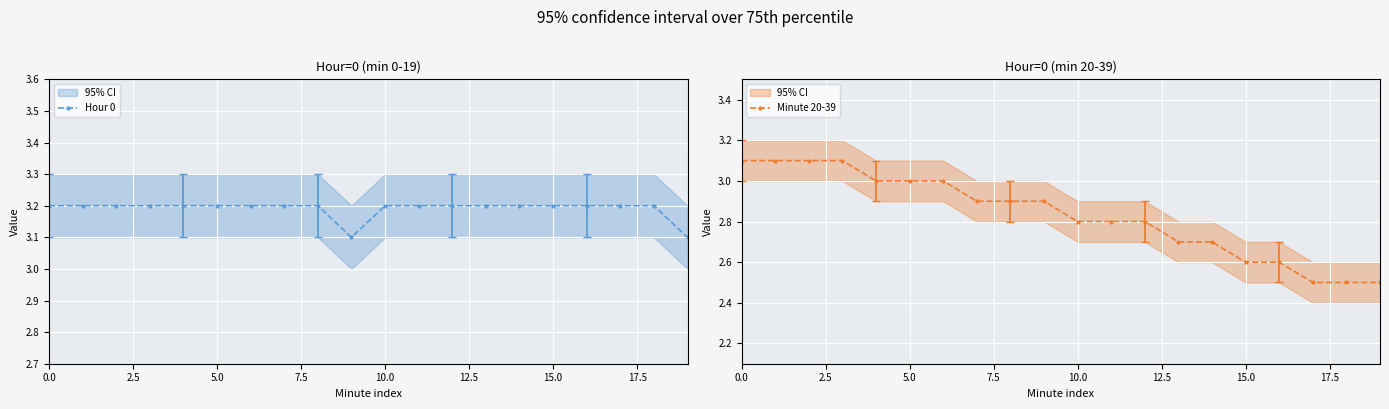

Where is Minute 20-39 nearest to the value 2?

17